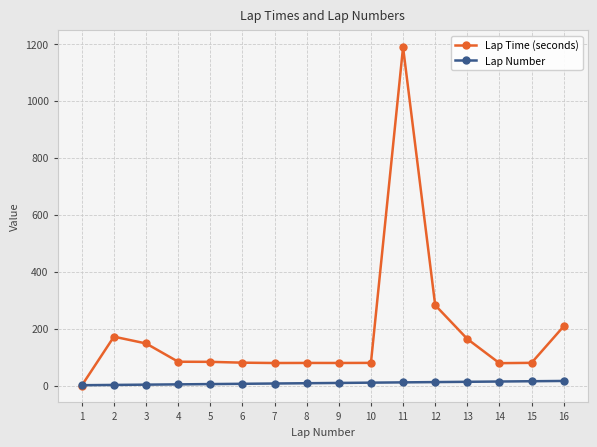

Which series has the largest range (max minus min)?

Lap Time (seconds)